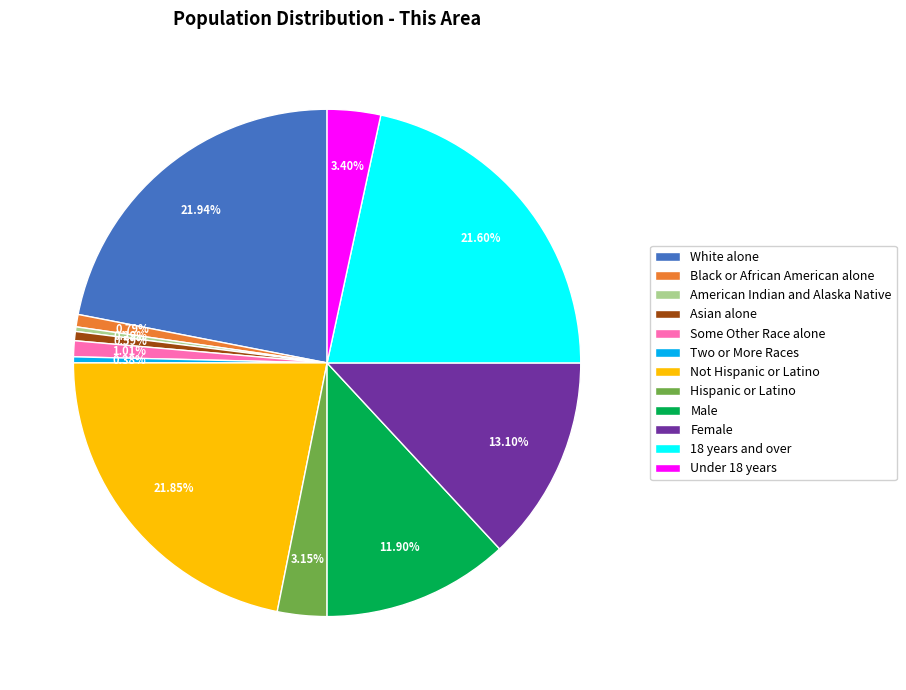

True or false: American Indian and Alaska Native accounts for 9% of the total.

False